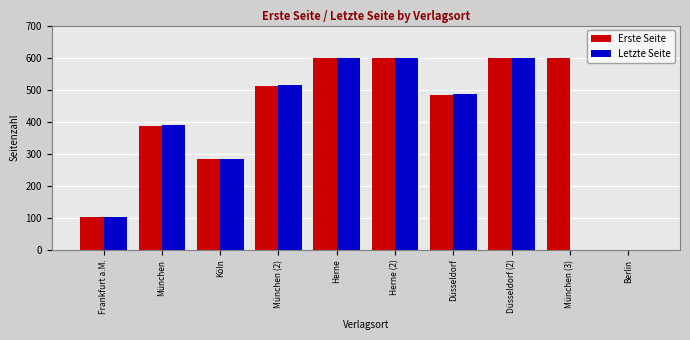

Where is Letzte Seite nearest to the value 300?

Köln